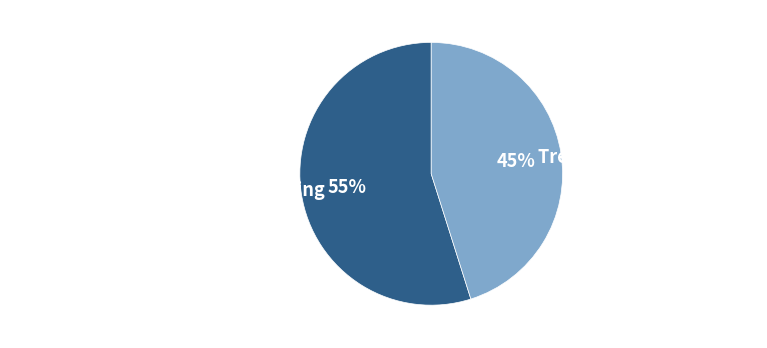

Is it true that Common stock, shares outstanding is 55% of the pie?

True